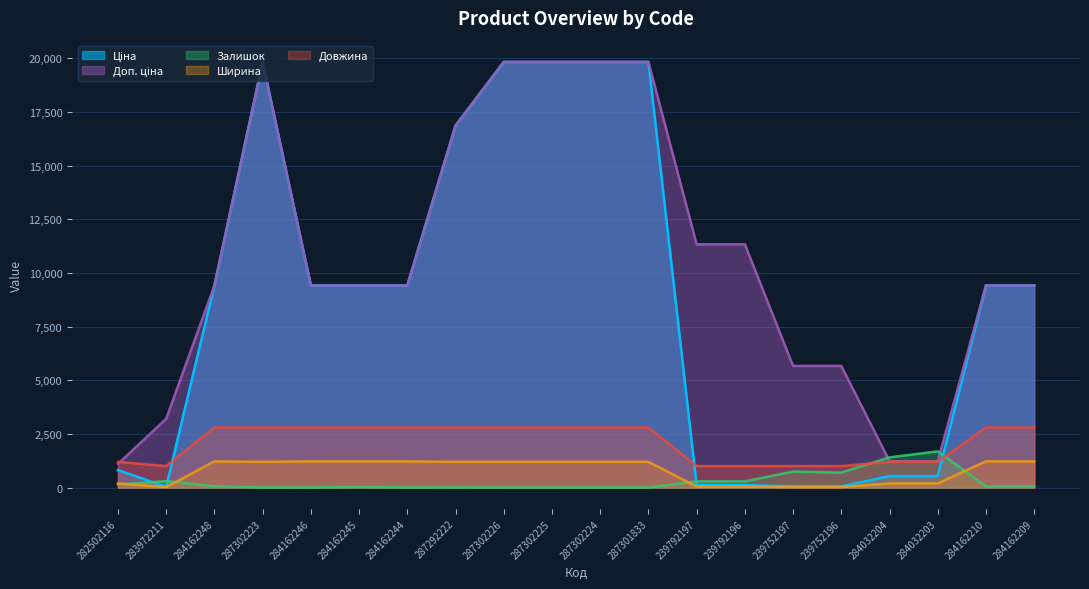

Which label corresponds to the smallest value in the chart?

284162246